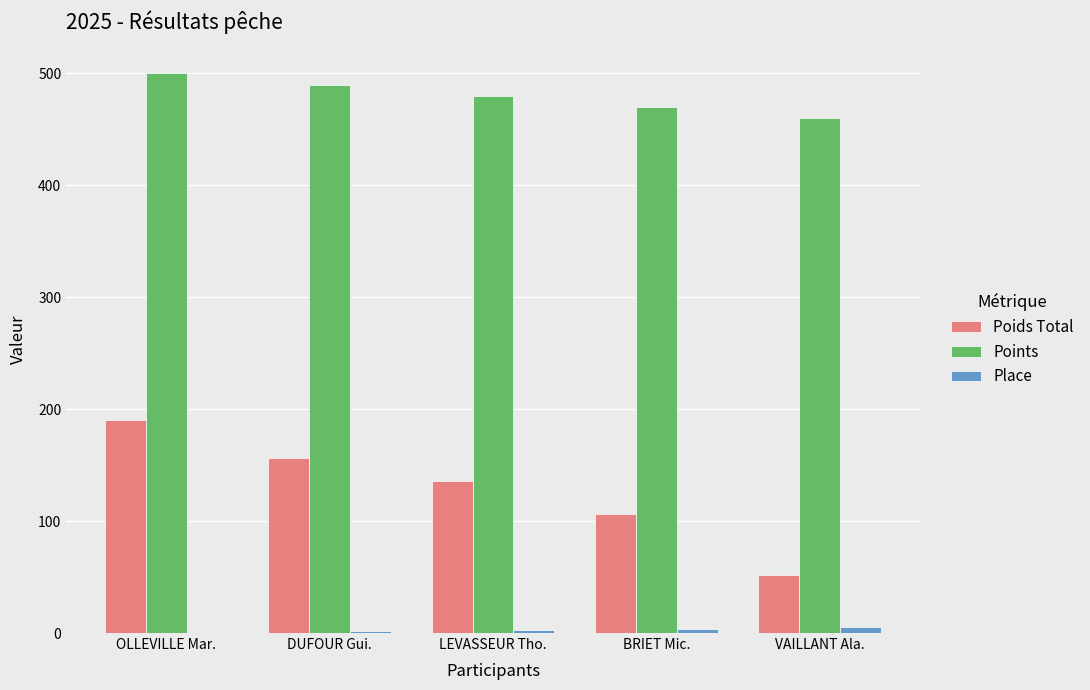

Read the Poids Total value at LEVASSEUR Tho., to the nearest 10.

140